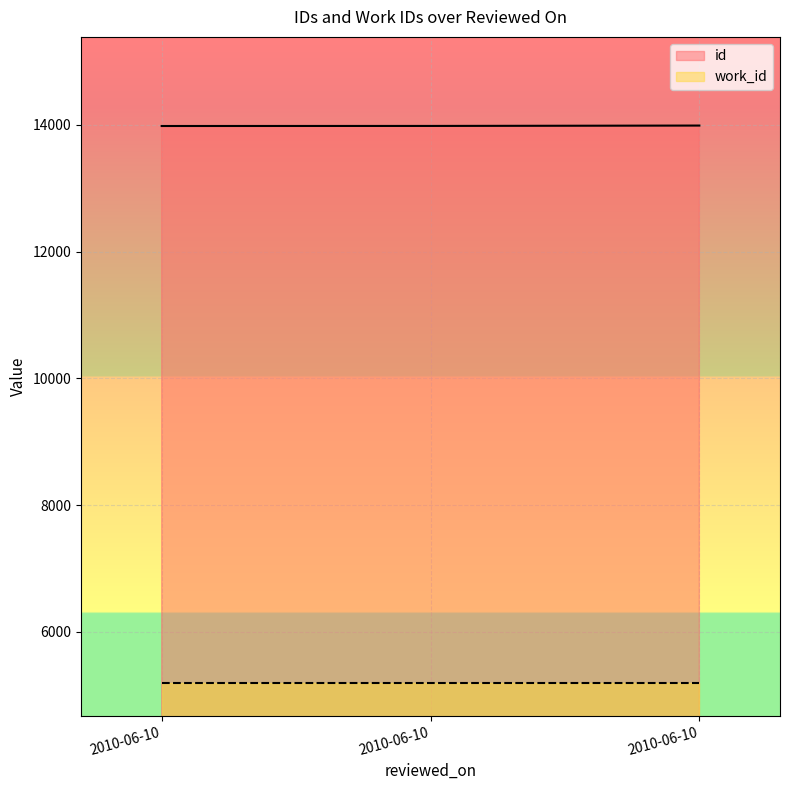

How many distinct data groups are displayed?

2